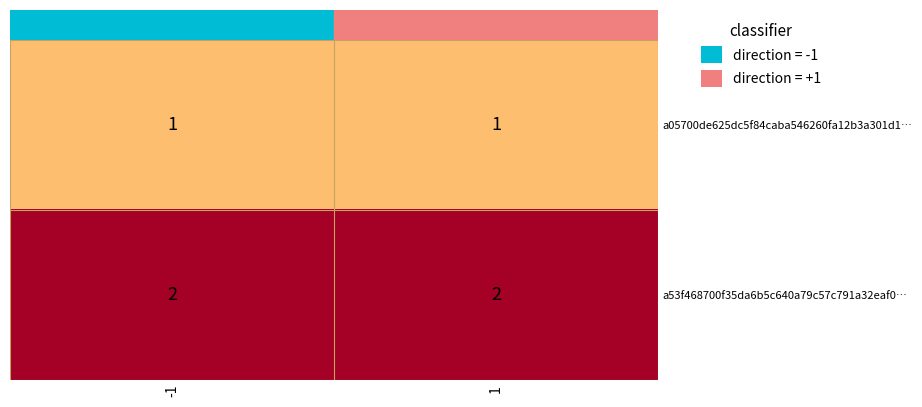

Rank the series by their maximum value, from lowest to highest.

a05700de625dc5f84caba546260fa12b3a301d1…, a53f468700f35da6b5c640a79c57c791a32eaf0…